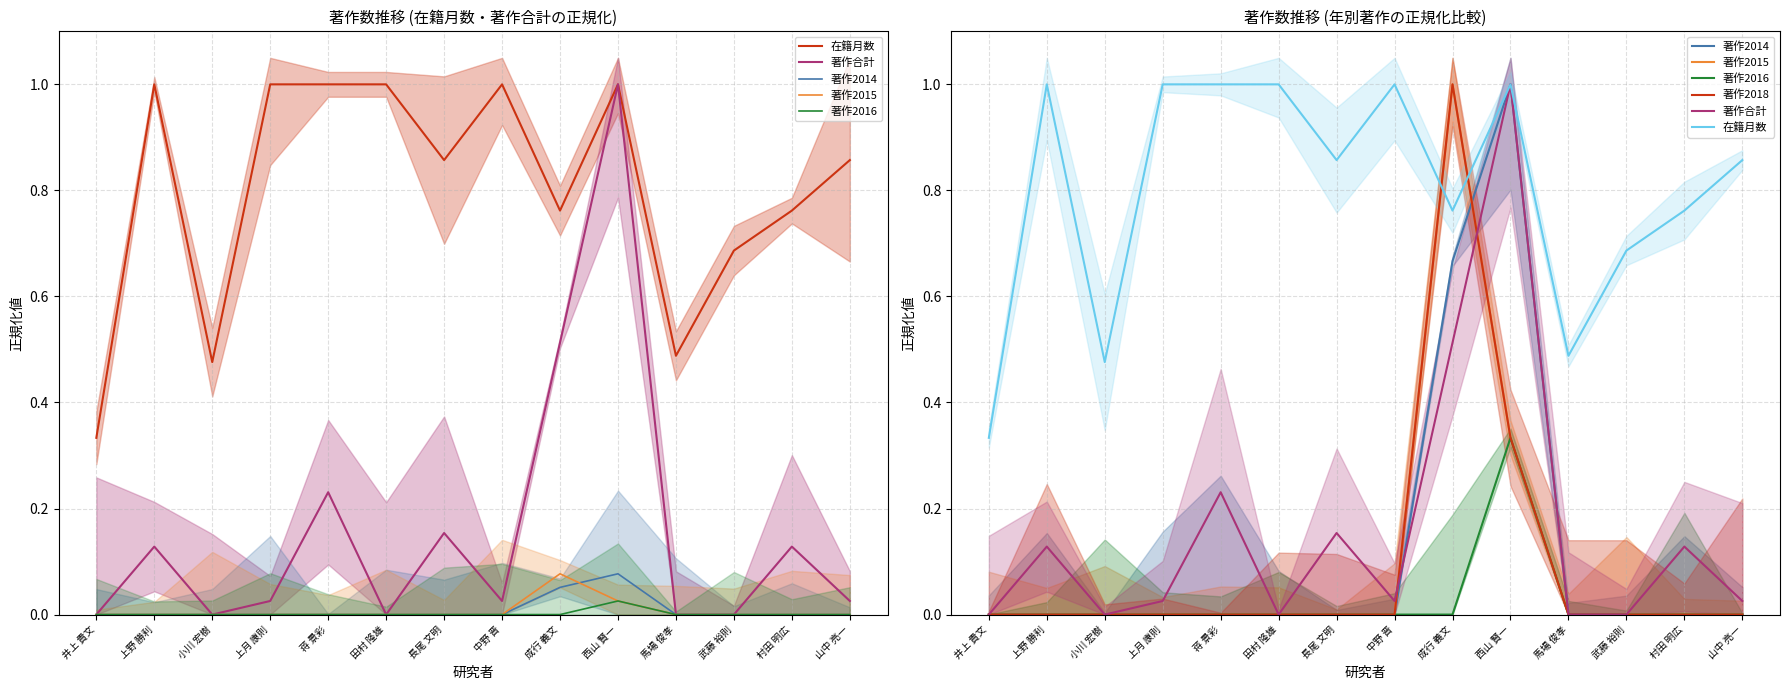

At which label does 著作2014 reach its minimum?

井上 貴文